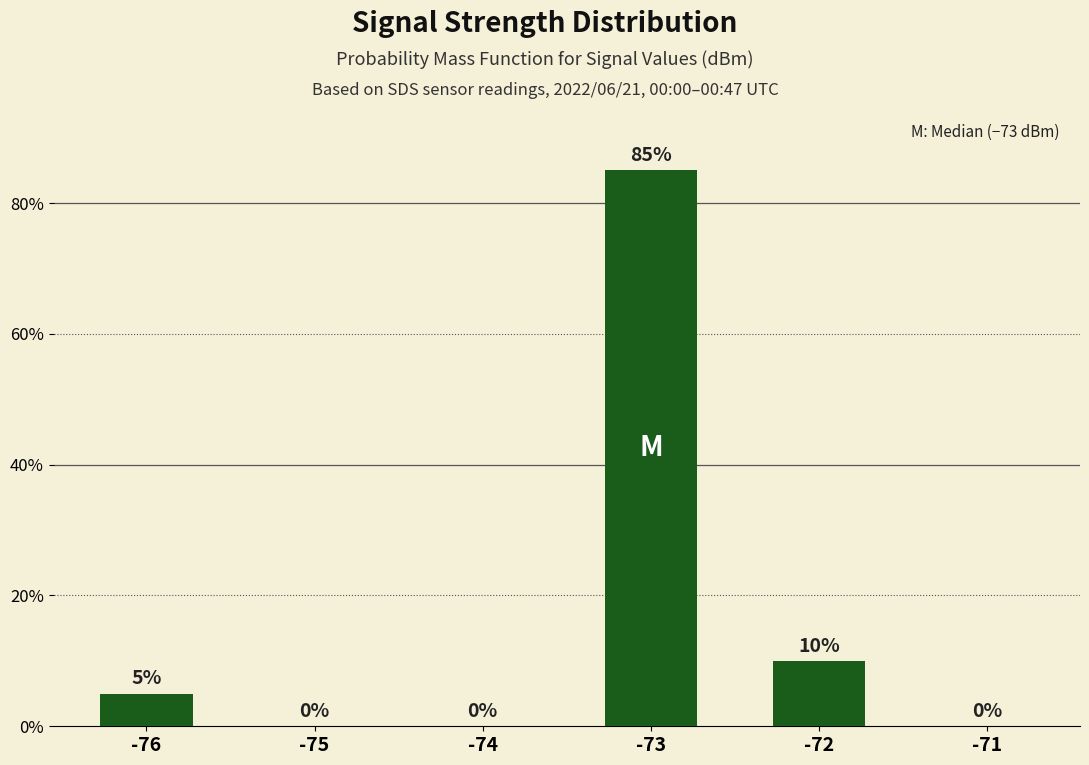

How many values are above zero?

3